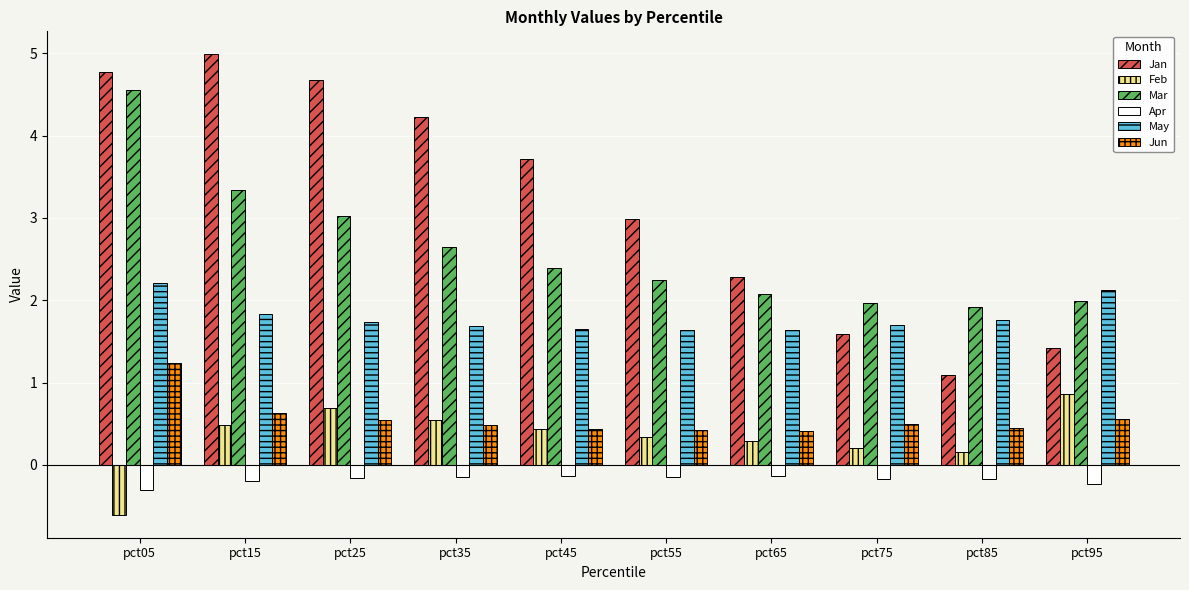

How many values in Feb are above zero?

9